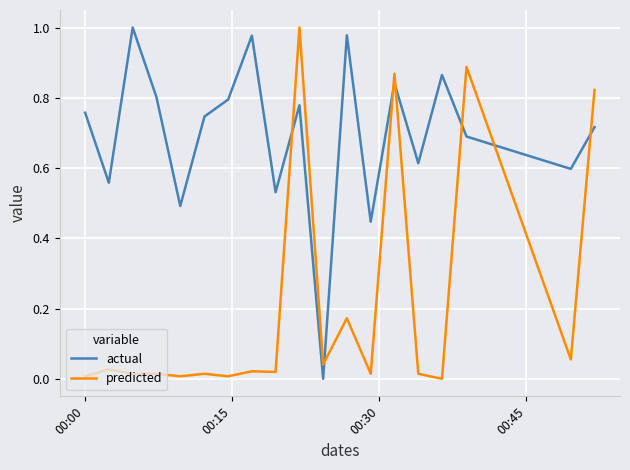

After their last crossing, which series has the higher values: predicted or actual?

predicted